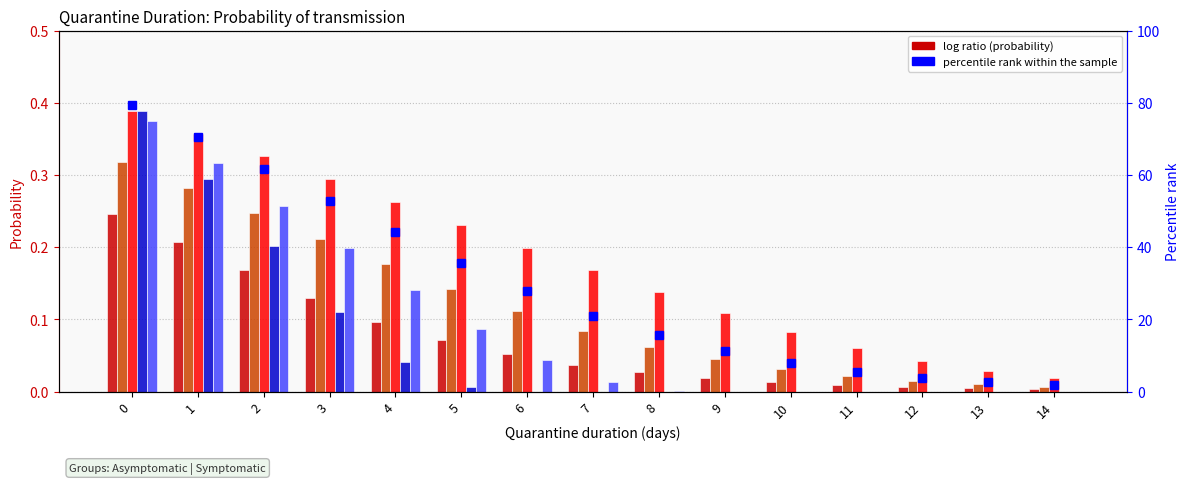

What is the difference between the second highest and second lowest values in the percentile rank within the sample series?

68.0